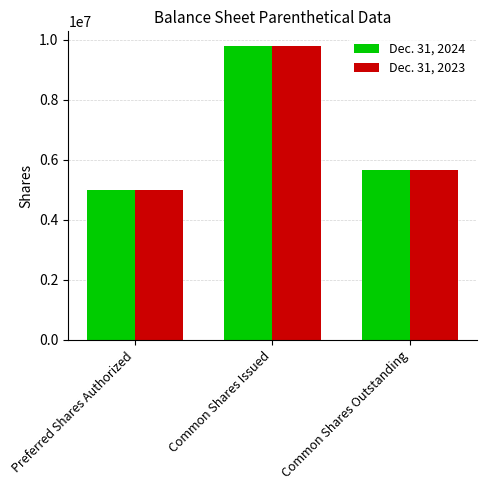

What is the average value of the Dec. 31, 2024 series?

6814393